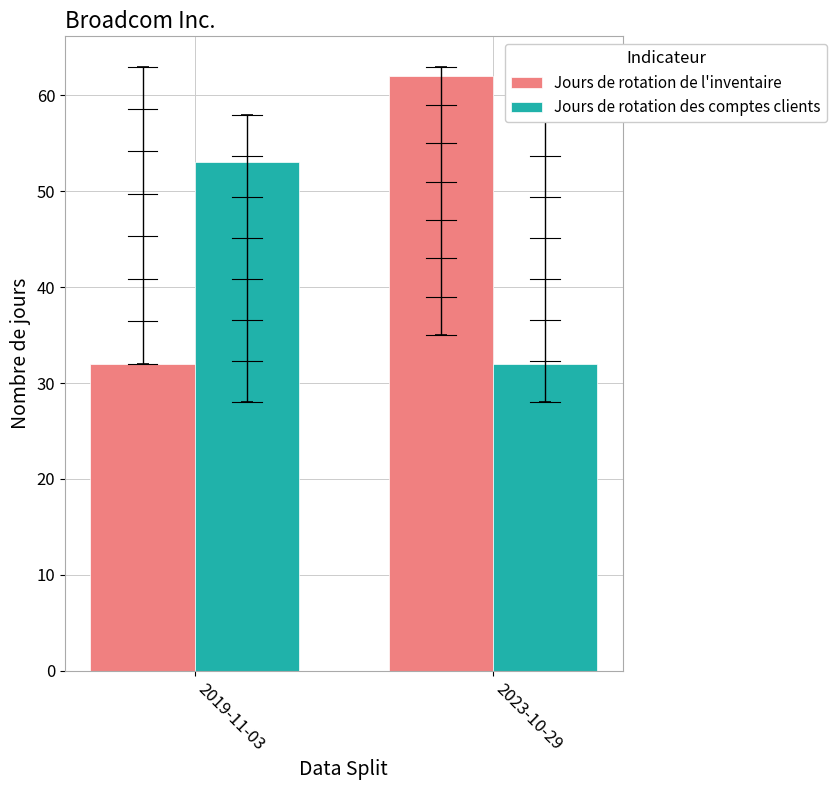

At 2023-10-29, list the series in order from largest to smallest.

Jours de rotation de l'inventaire, Jours de rotation des comptes clients